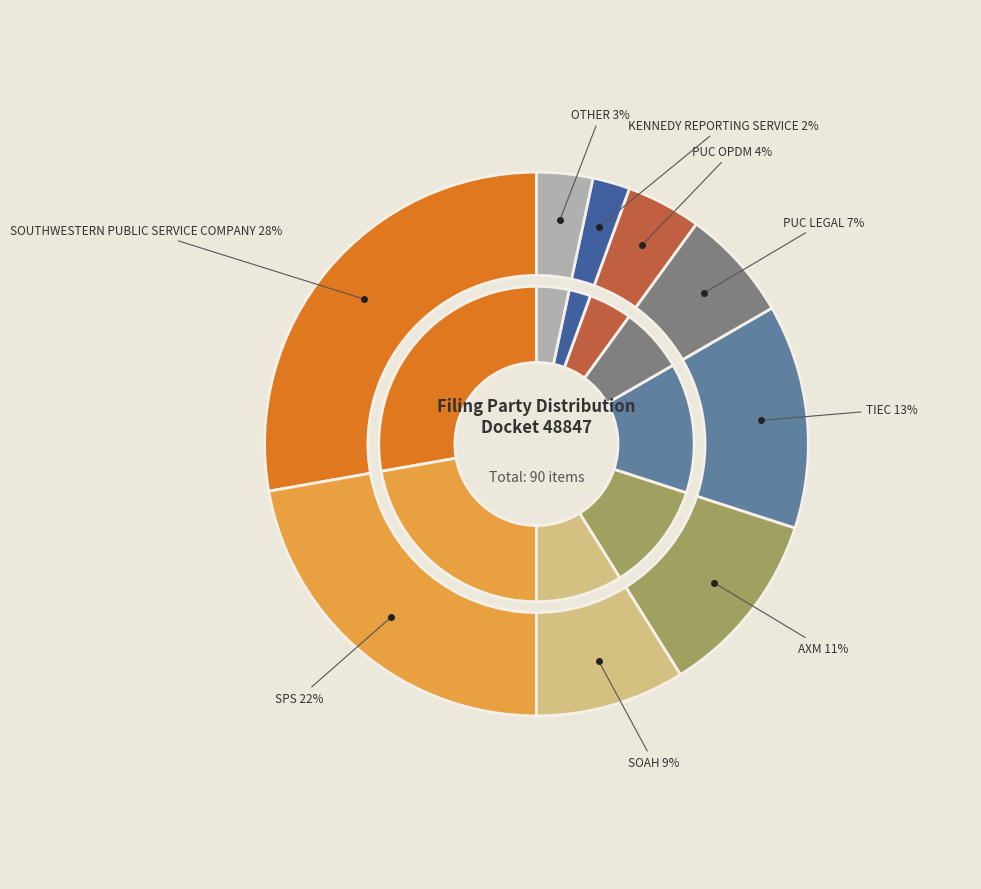

The AXM slice represents 11% of the pie. True or false?

True